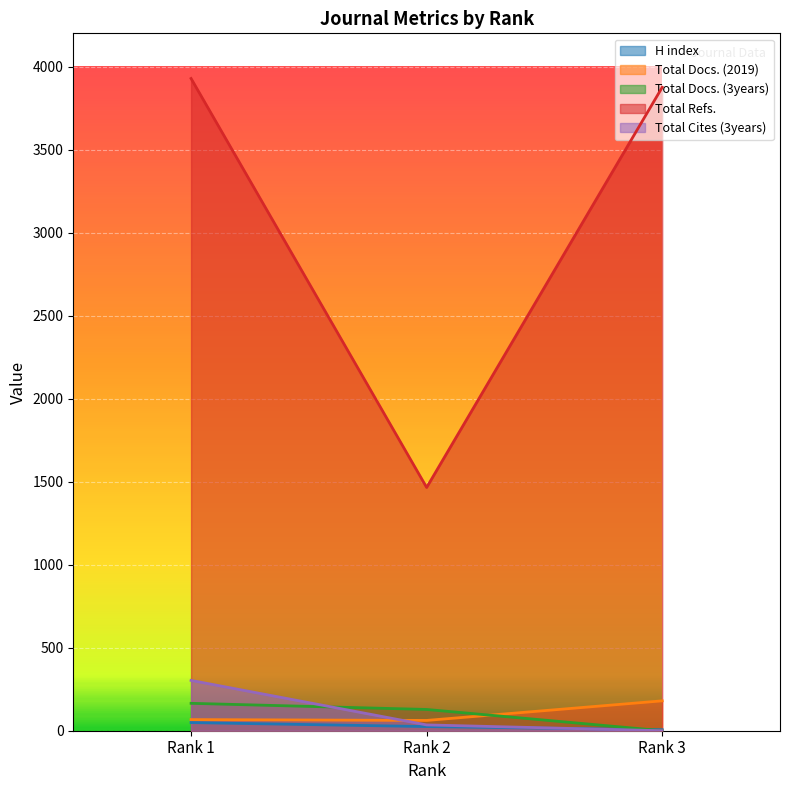

Which series has the widest spread of values?

Total Refs.